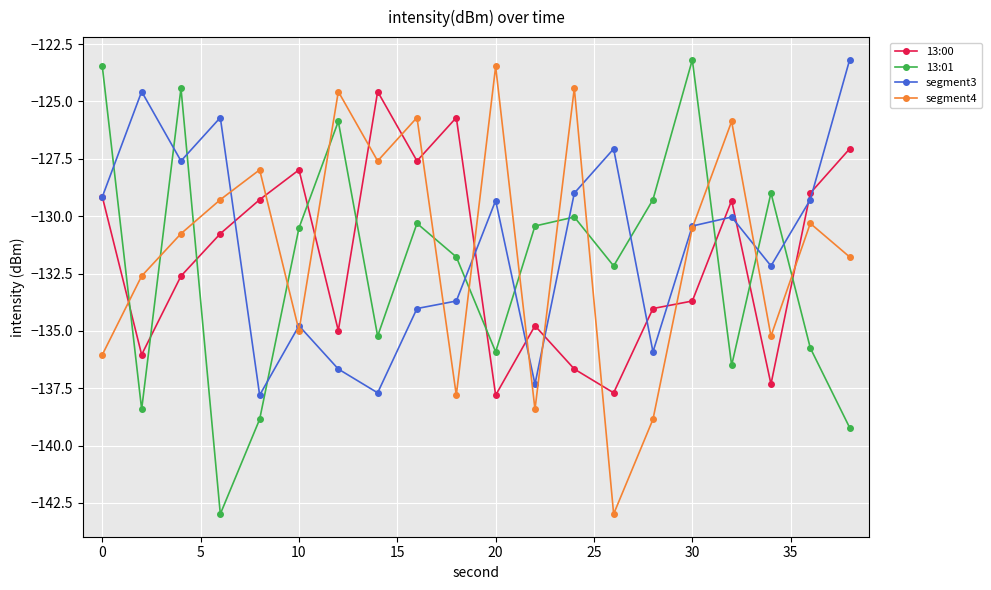

How many times do 13:01 and segment4 cross each other?

13